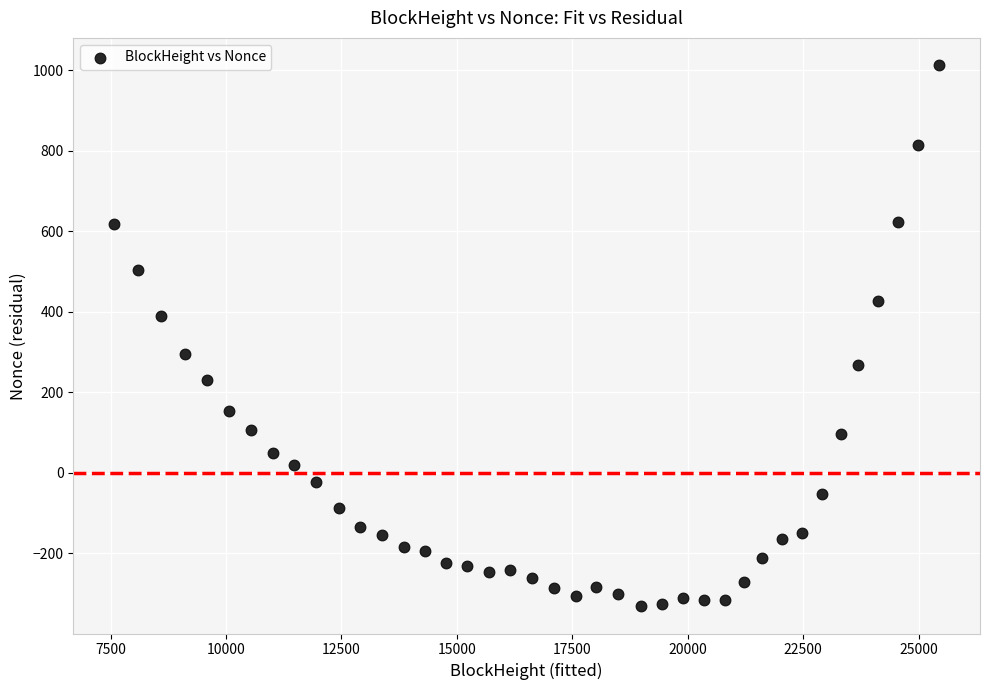

What is the range of X values (max minus min)?

17854.0